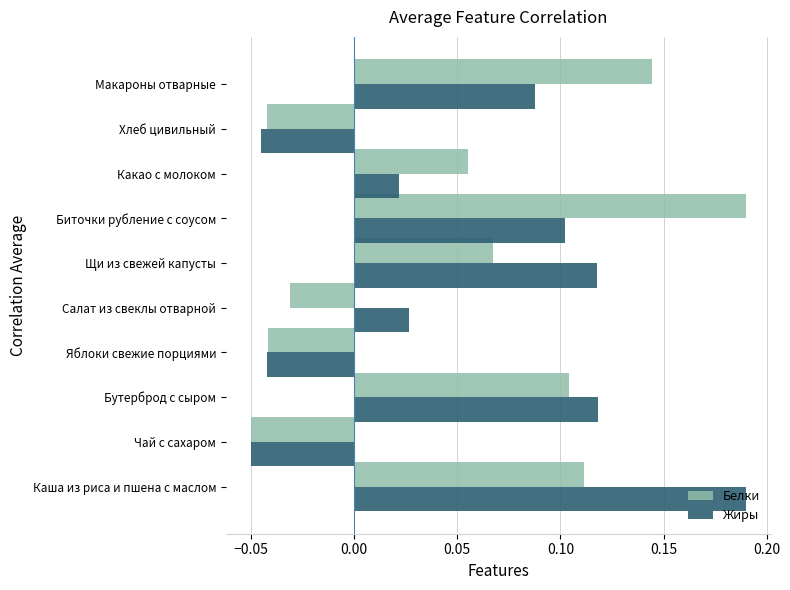

Which category has the lowest value in the Белки series?

Чай с сахаром